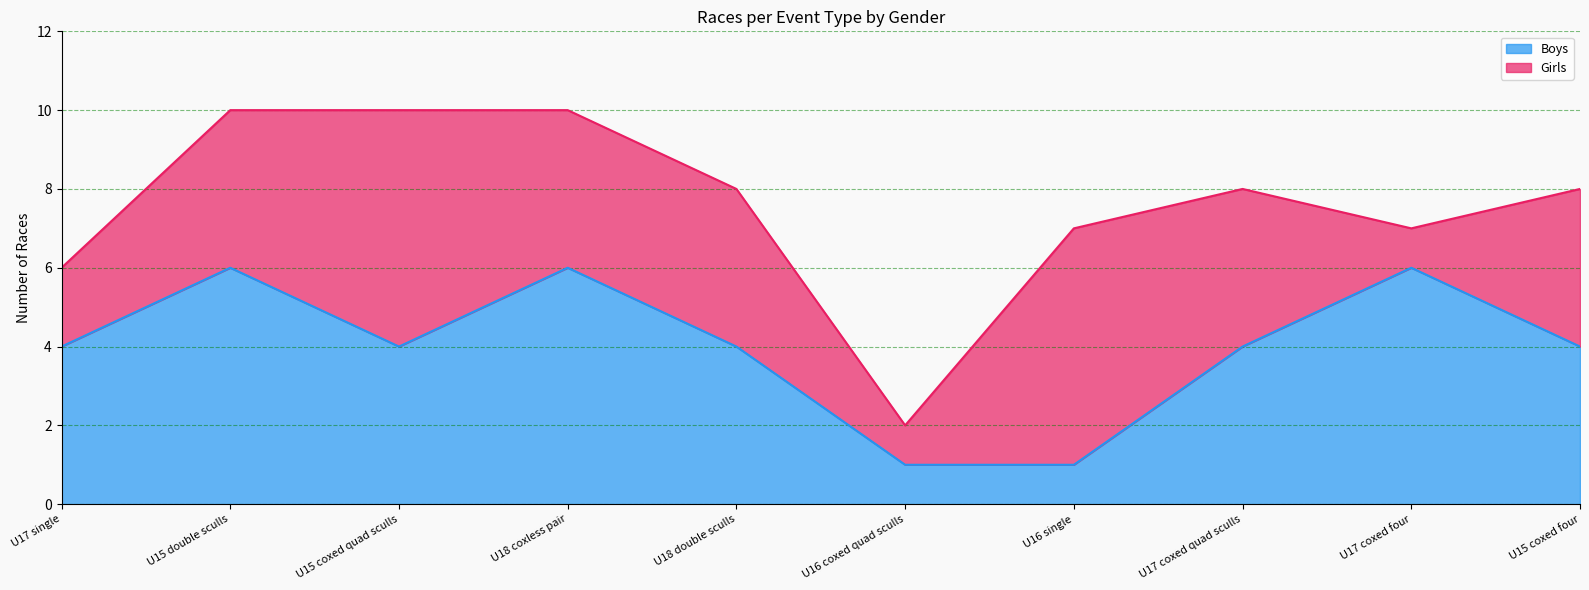

What is the ratio of the value at U17 single to the value at U18 coxless pair?

0.7